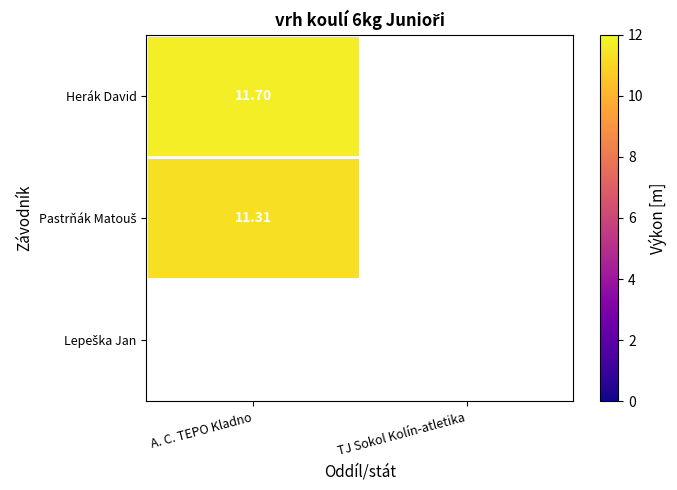

At which label does Herák David reach its peak?

A. C. TEPO Kladno